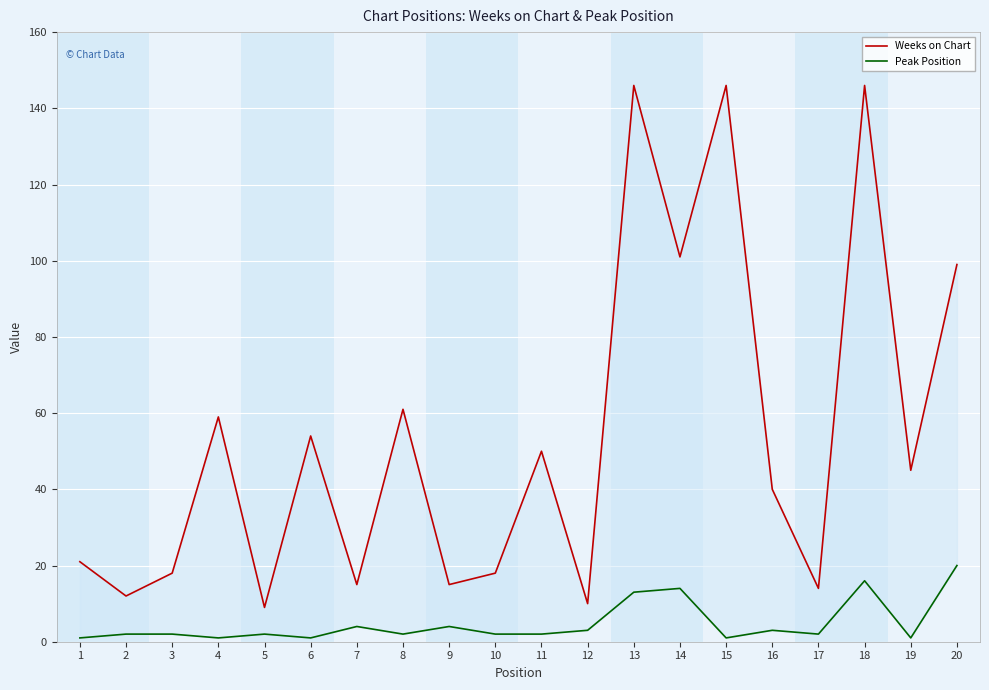

The Peak Position series shows 1 at 1. True or false?

True